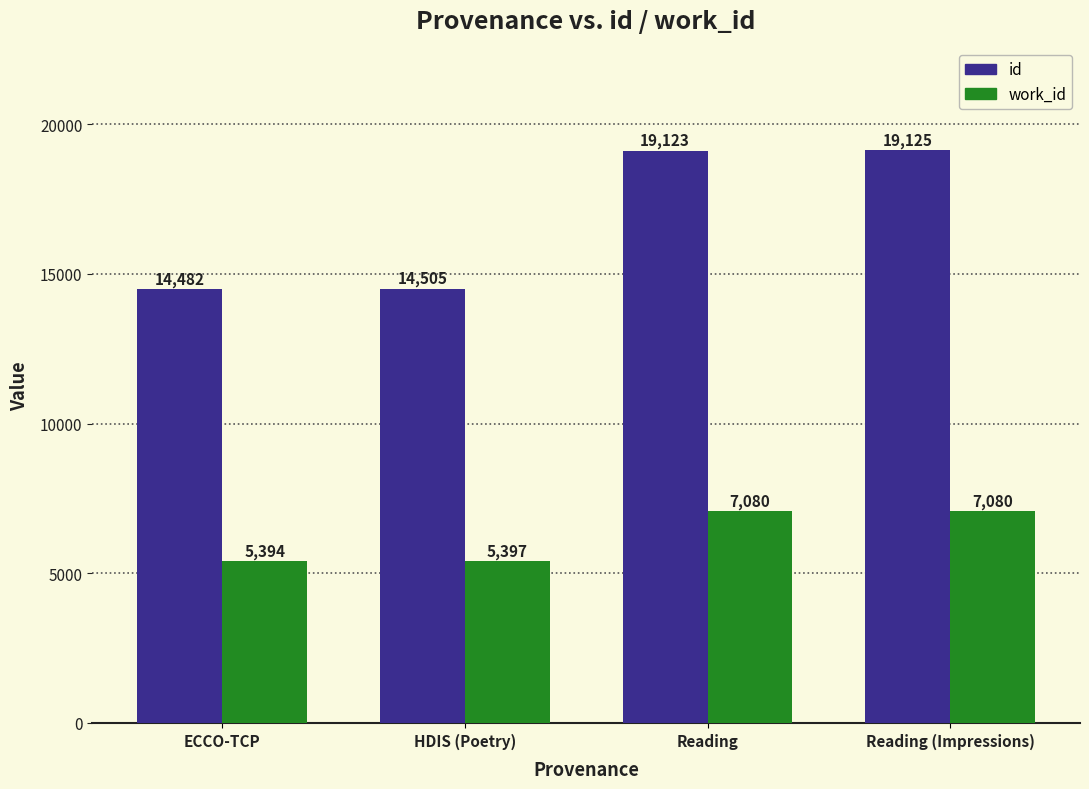

At which label is work_id closest to 6237?

HDIS (Poetry)